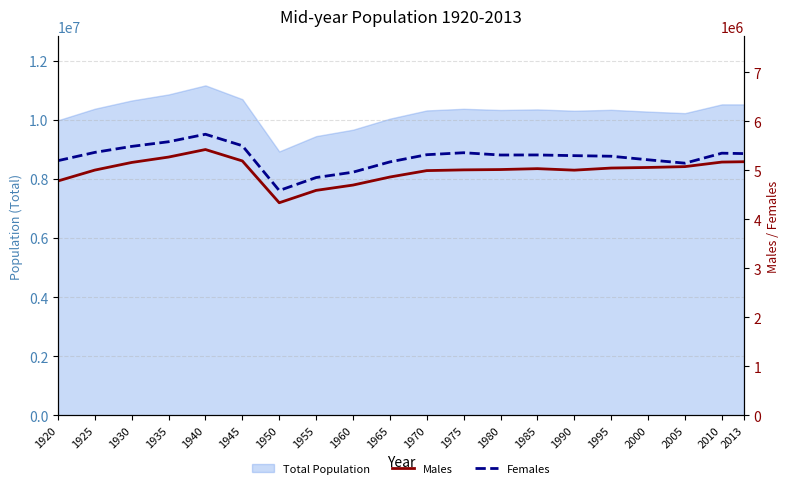

Is it true that Males equals 1033255 at 1955?

False